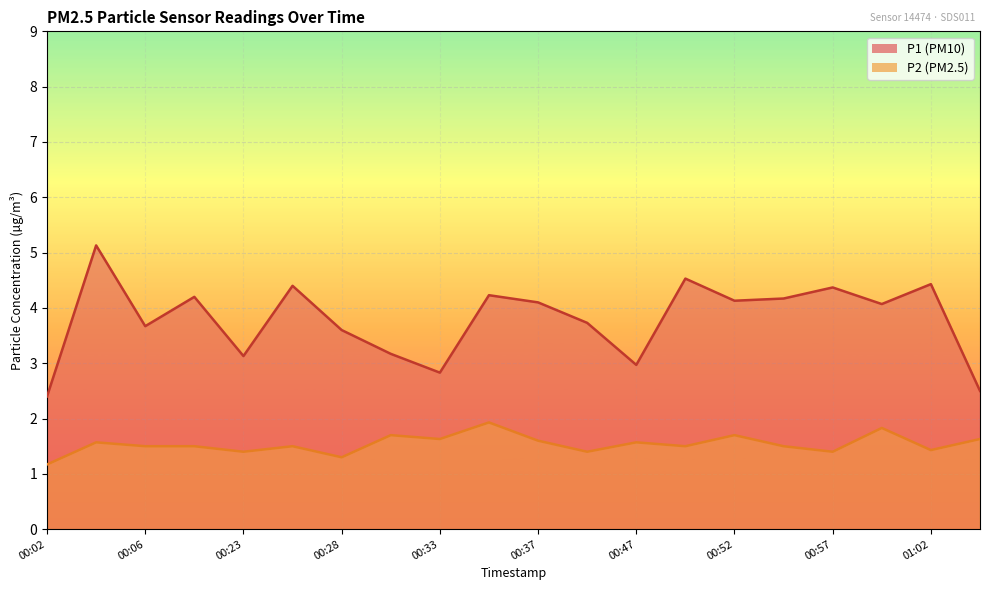

Between 00:57 and 00:33, which is larger?

00:57